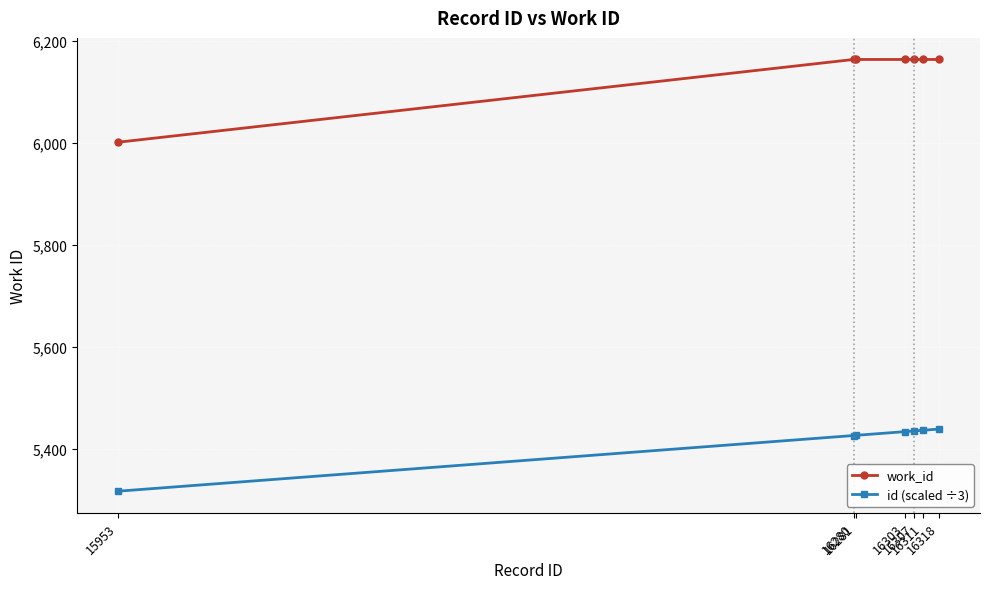

Rank the series by their average value, from highest to lowest.

work_id, id (scaled ÷3)